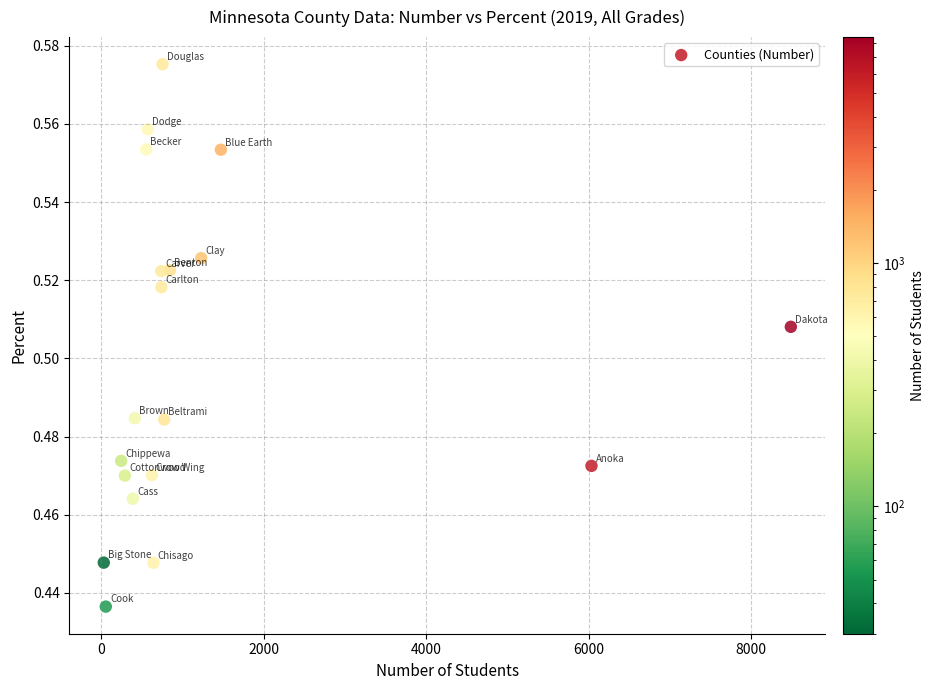

What is the range of X values (max minus min)?

8457.0